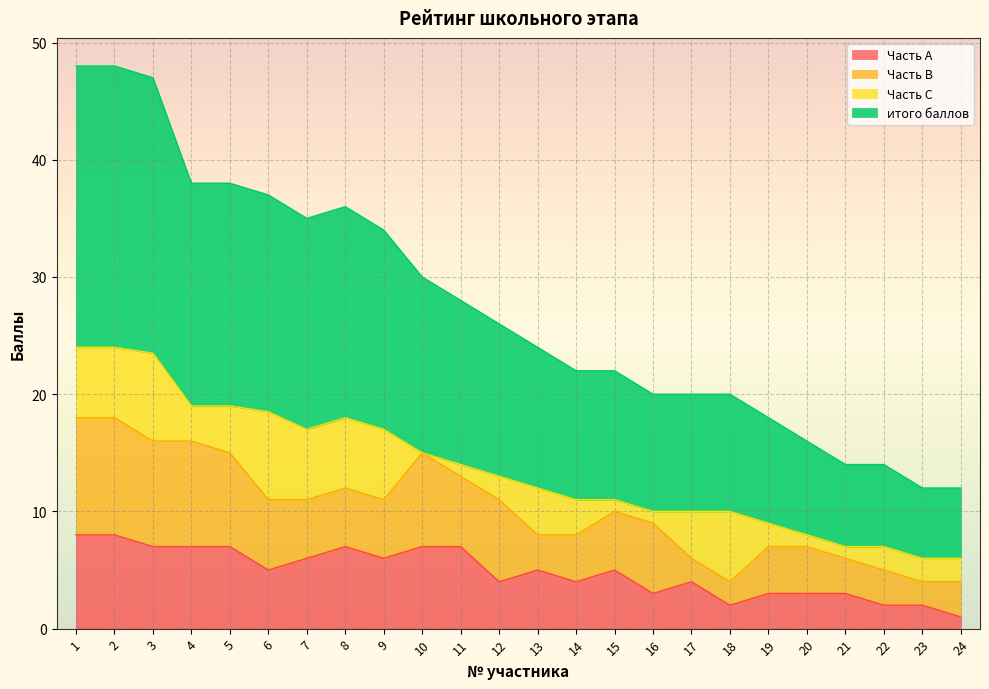

True or false: Часть А and итого баллов cross at least once.

False